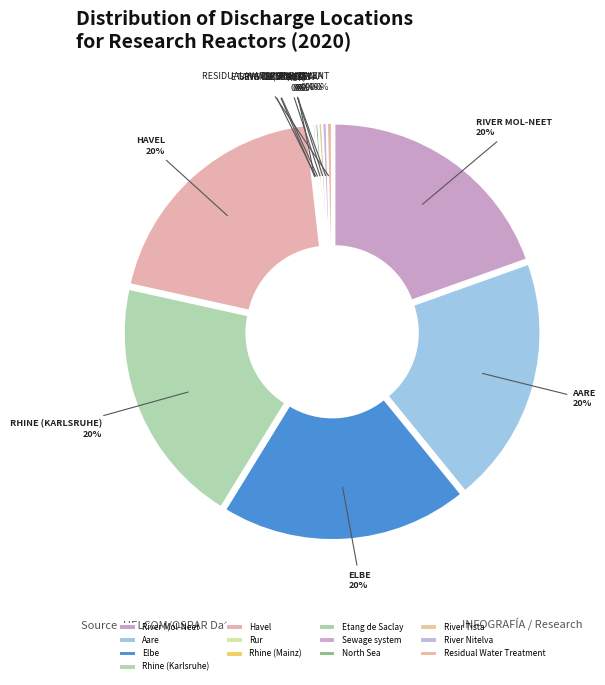

To the nearest percent, what percentage of the pie is Rhine (Karlsruhe)?

20%